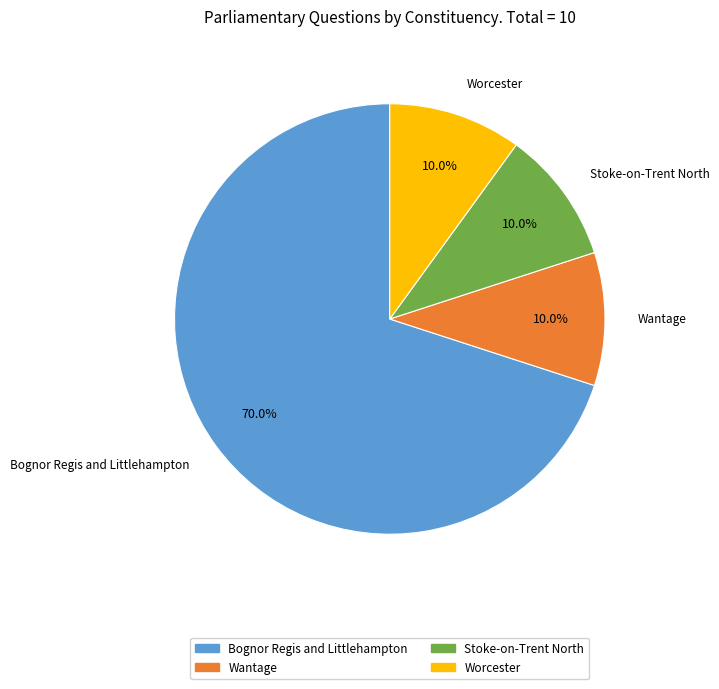

Does any single category account for the majority?

Yes